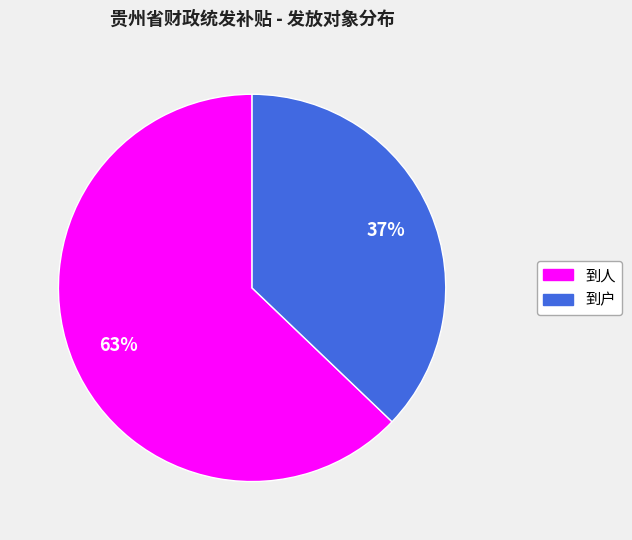

What percentage is the 到人 slice, to the nearest percent?

63%